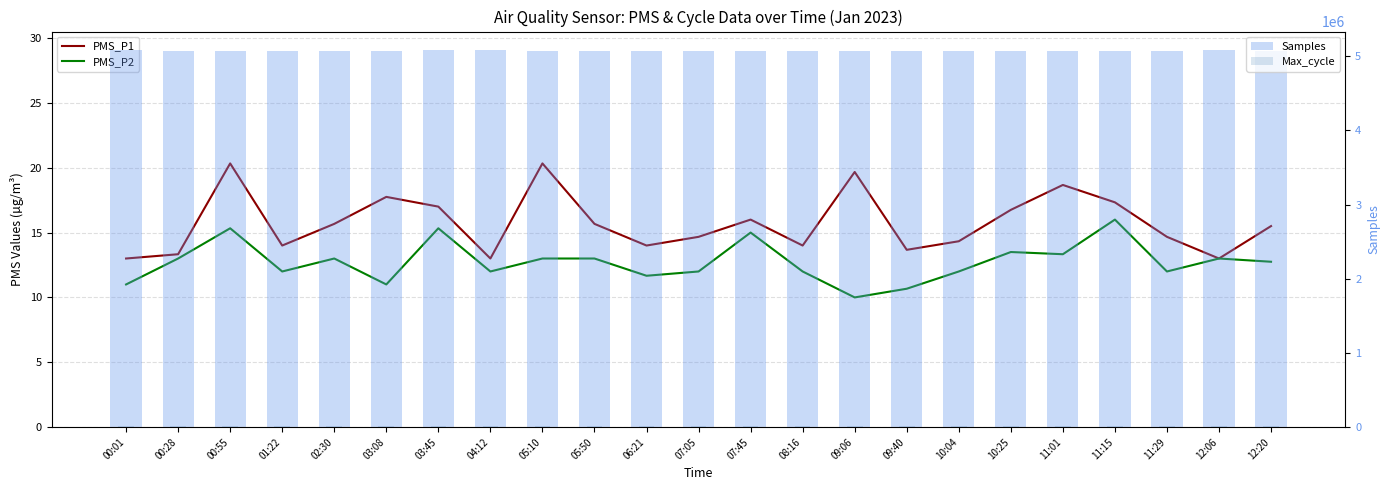

Reading right to left, what are all the values shown in this chart?

PMS_P1: 15.5	13.0	14.7	17.3	18.7	16.8	14.3	13.7	19.7	14.0	16.0	14.7	14.0	15.7	20.3	13.0	17.0	17.8	15.7	14.0	20.3	13.3	13.0
PMS_P2: 12.8	13.0	12.0	16.0	13.3	13.5	12.0	10.7	10.0	12.0	15.0	12.0	11.7	13.0	13.0	12.0	15.3	11.0	13.0	12.0	15.3	13.0	11.0
Samples: 5069736.0	5078449.0	5069357.0	5069552.0	5078030.0	5069393.0	5069291.0	5069127.0	5069076.0	5068780.0	5069399.0	5069336.0	5069438.0	5069552.0	5069548.0	5079842.0	5078467.0	5076555.0	5069552.0	5069155.0	5069912.0	5077992.0	5078603.0
Max_cycle: 8949.0	8877.0	9586.0	8928.0	8814.0	9530.0	8826.0	8799.0	11559.0	11507.0	8972.0	8787.0	8818.0	8928.0	8802.0	11607.0	11486.0	9588.0	11486.0	8895.0	8817.0	8818.0	8836.0